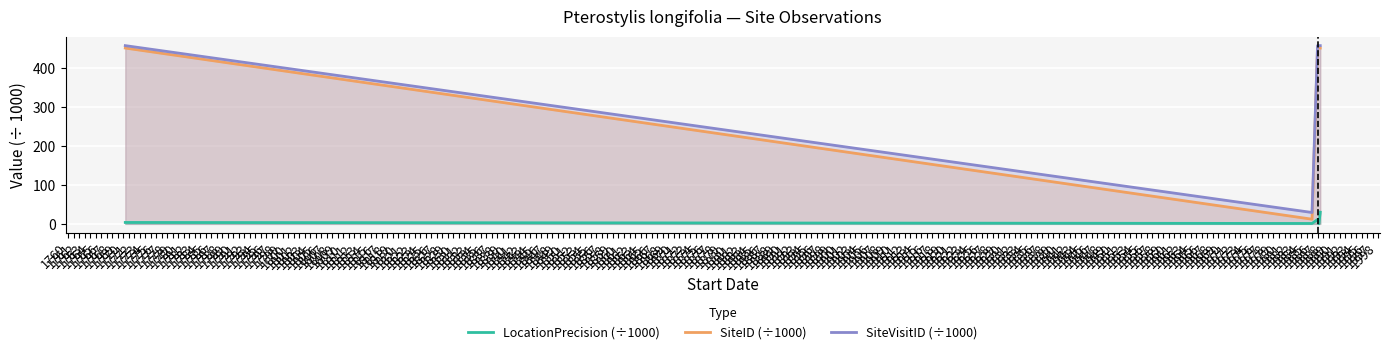

Reading left to right, extract all data points from this chart.

LocationPrecision (÷1000): 3.6	1.0	11.0	0.1	30.0
SiteID (÷1000): 452.3	12.0	452.3	452.3	452.3
SiteVisitID (÷1000): 458.5	29.2	458.5	458.5	458.5